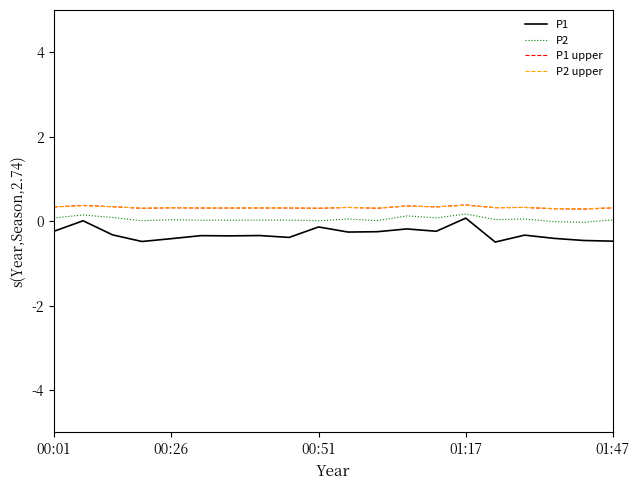

What is the smallest value displayed?

-0.5